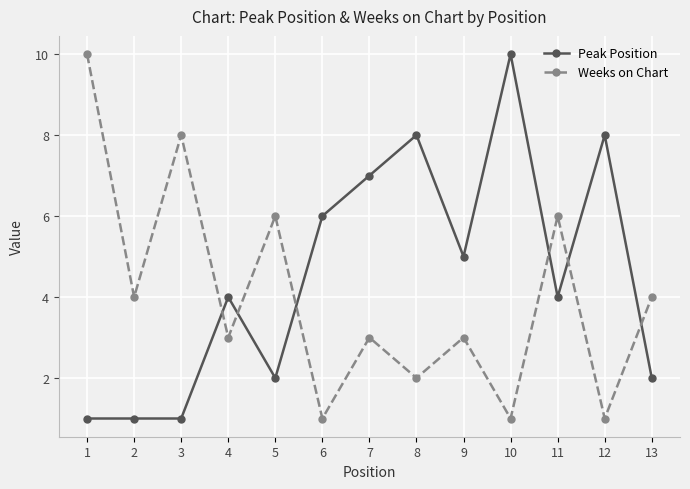

Is it true that Weeks on Chart equals 3 at 3?

False